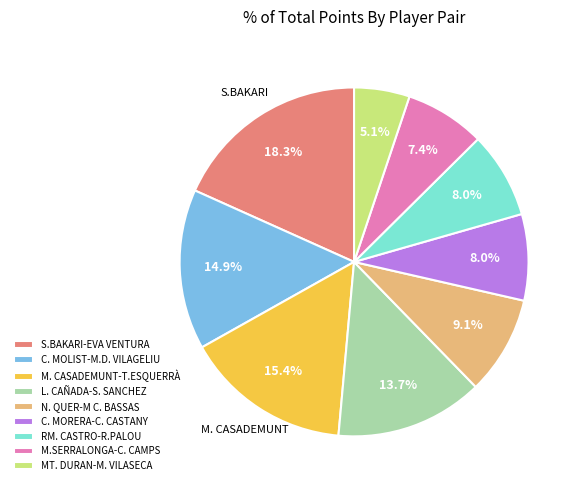

To the nearest percent, what is the average slice percentage?

11%